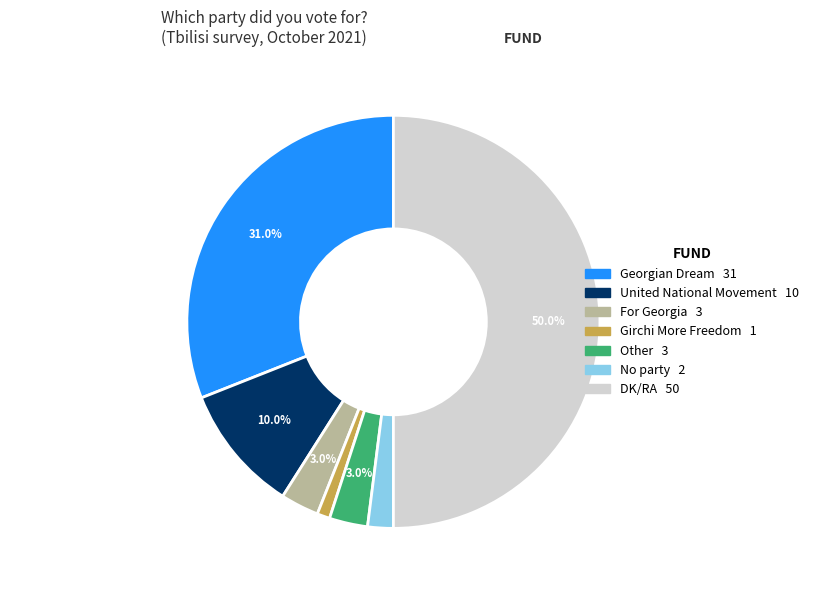

Which category has the smallest portion of the pie?

Girchi More Freedom